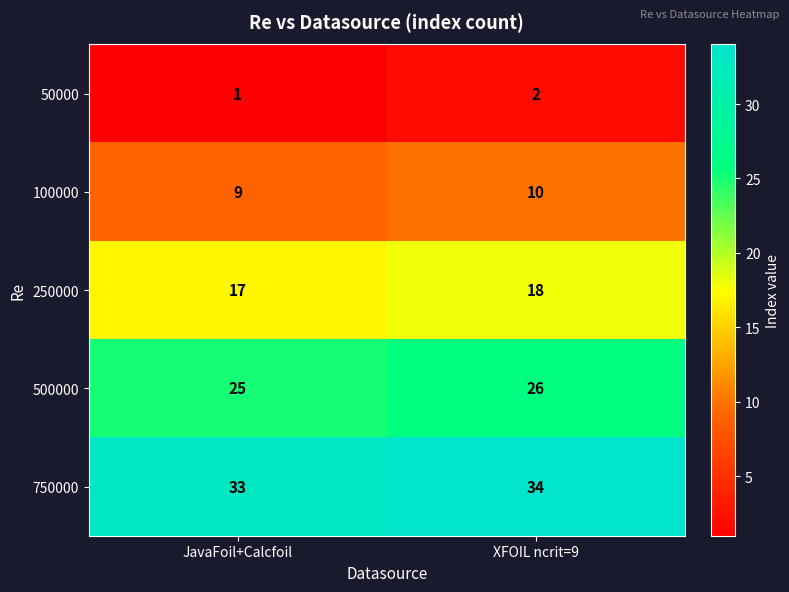

What is the difference between the highest and lowest values at JavaFoil+Calcfoil?

32